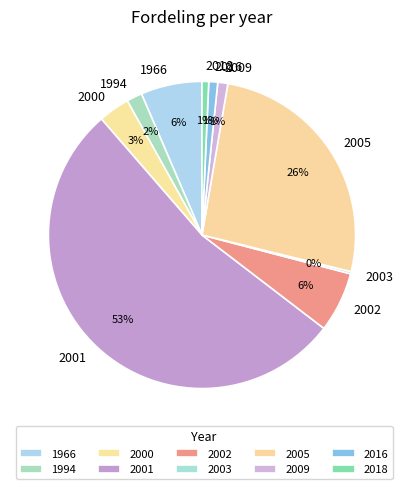

Does 2001 account for over 50% of the chart?

Yes